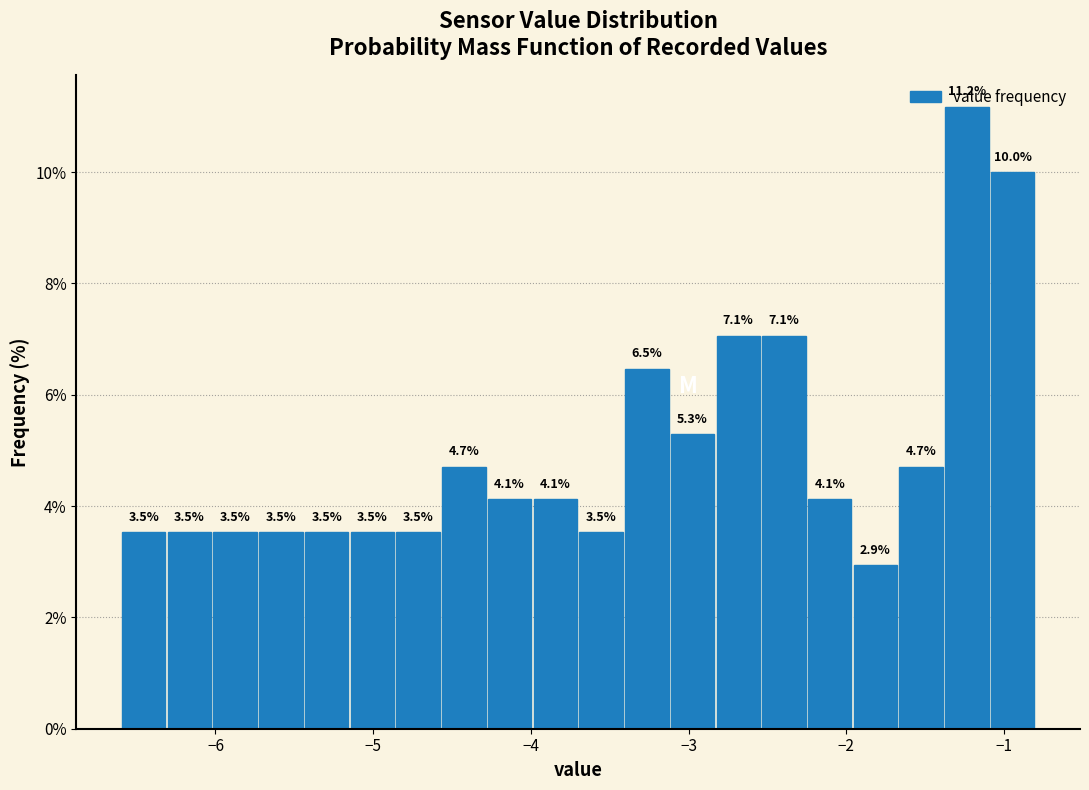

Around what value on the x-axis is the tallest bar? Give the approximate position of its centre, as read against the axis.

-1.2